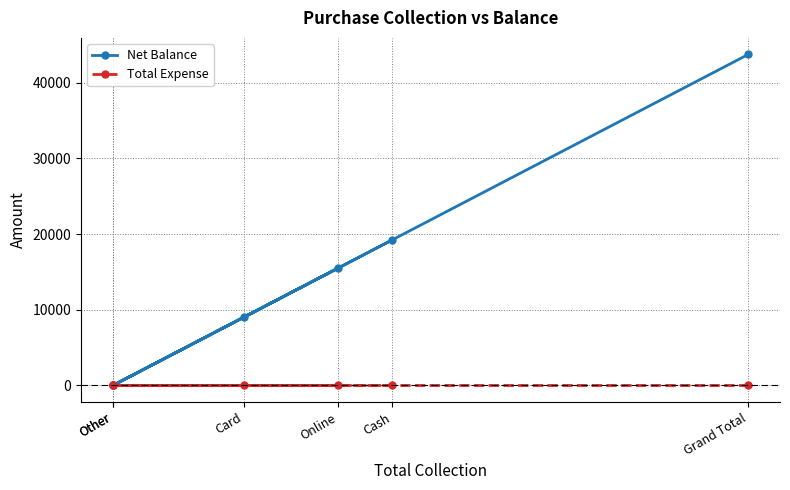

What is the spread (max minus min) of values at Online?

15500